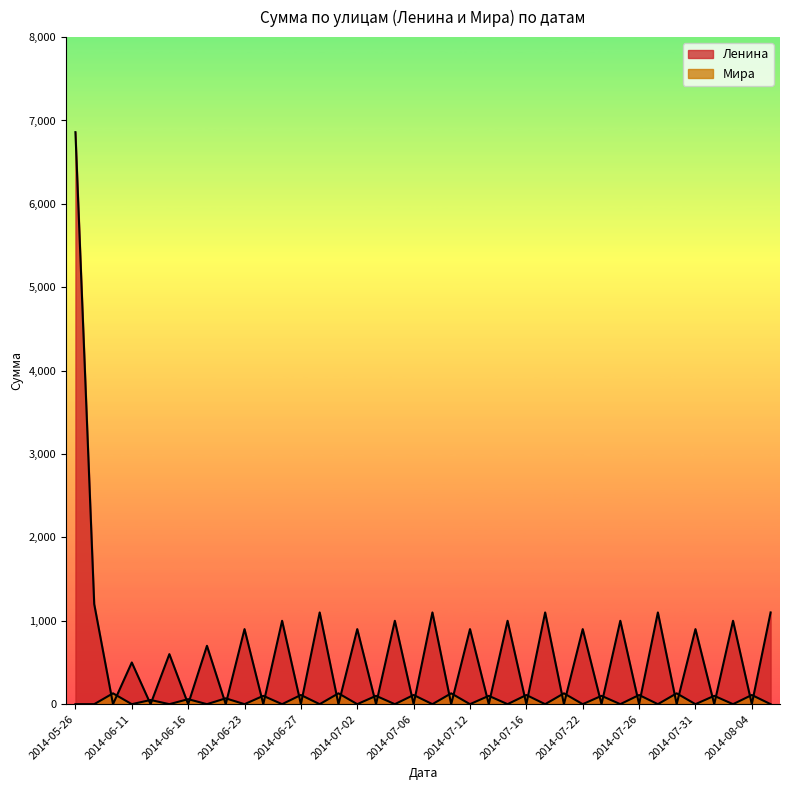

At which category does Ленина reach its first local peak?

2014-06-11